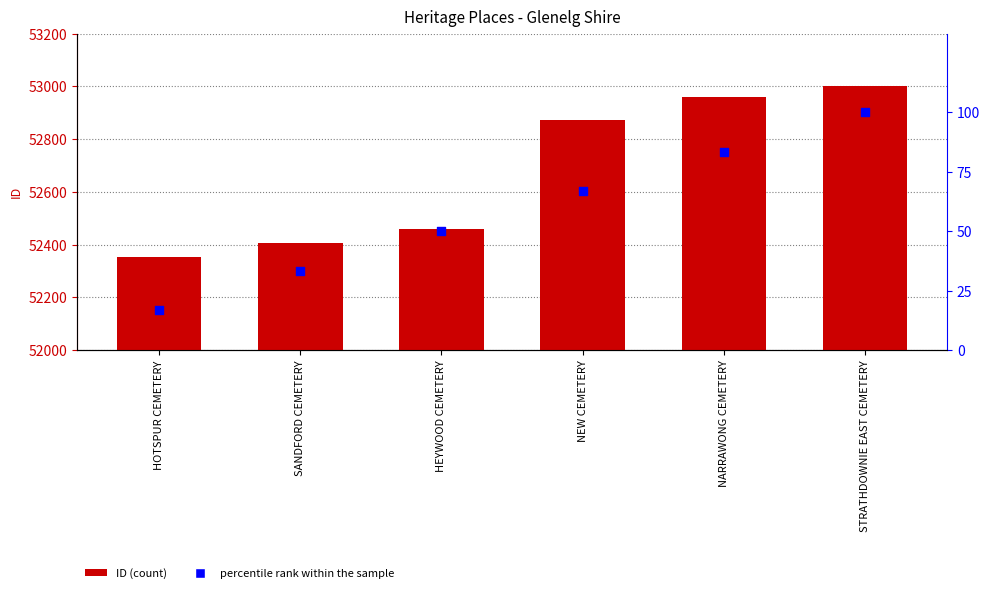

What are all the series names shown in the legend?

ID, percentile rank within the sample